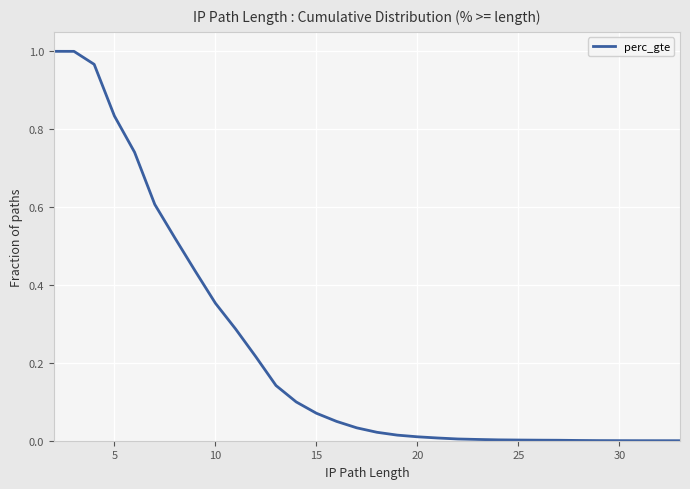

True or false: the data shows 0.0 at 20.

True